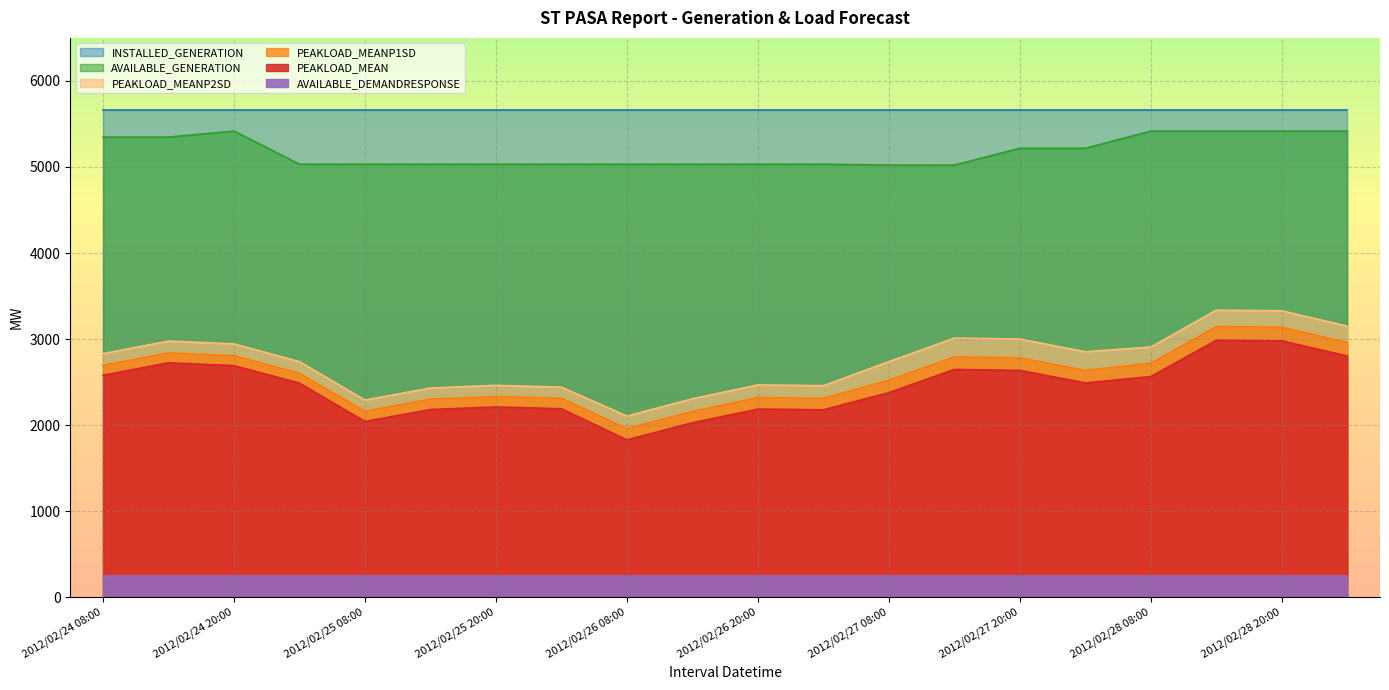

At 2012/02/26 20:00, list the series in order from largest to smallest.

AVAILABLE_GENERATION, PEAKLOAD_MEANP2SD, PEAKLOAD_MEANP1SD, PEAKLOAD_MEAN